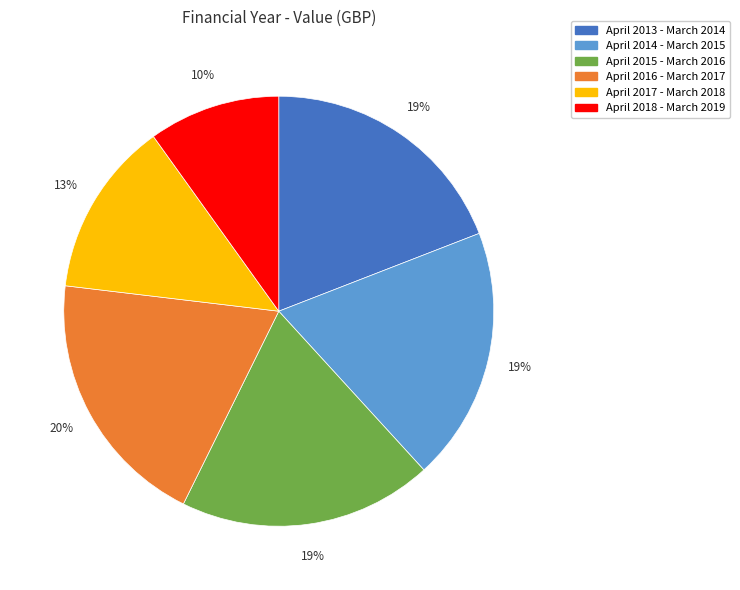

Combined, do April 2014 - March 2015 and April 2017 - March 2018 account for over 50%?

No